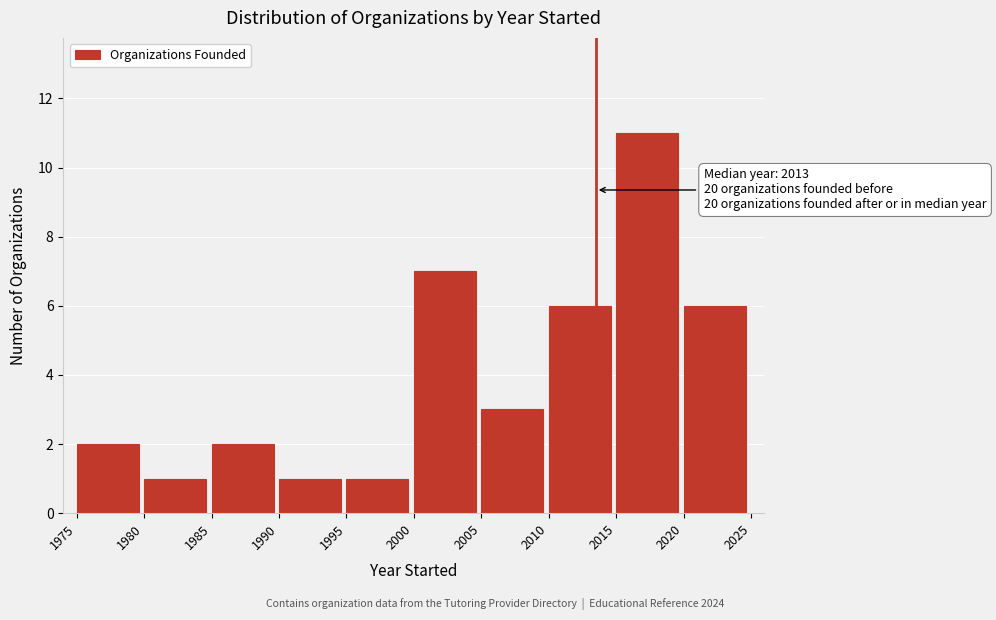

Over which range of the x-axis is the bar tallest?

2015 to 2020